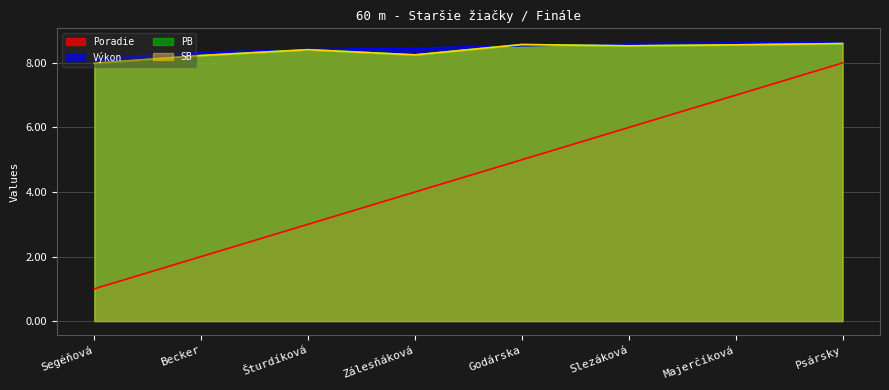

The value of Poradie at Becker is 0.6. True or false?

False